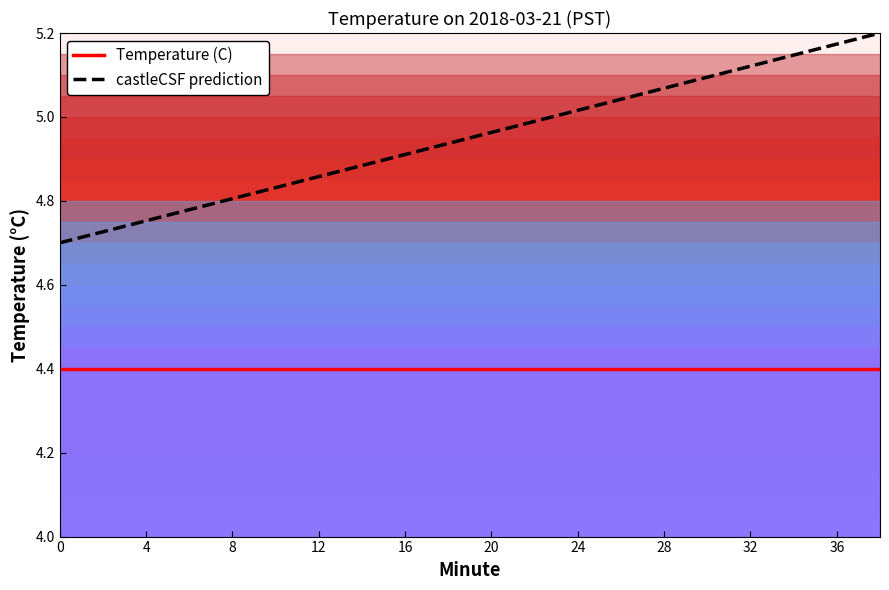

The value of castleCSF prediction at 36 is 2.6. True or false?

False